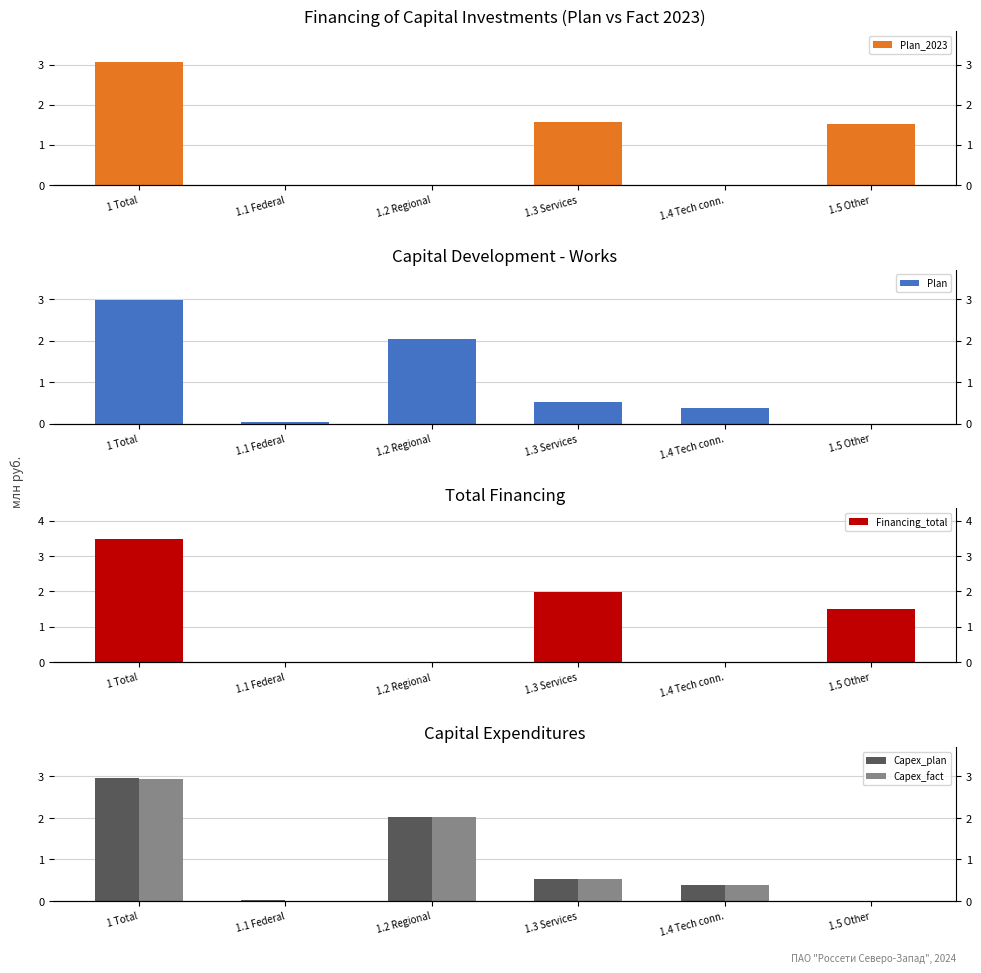

Is the value of Financing_total at 1.2 Regional greater than the value of Capex_fact at 1.5 Other?

No